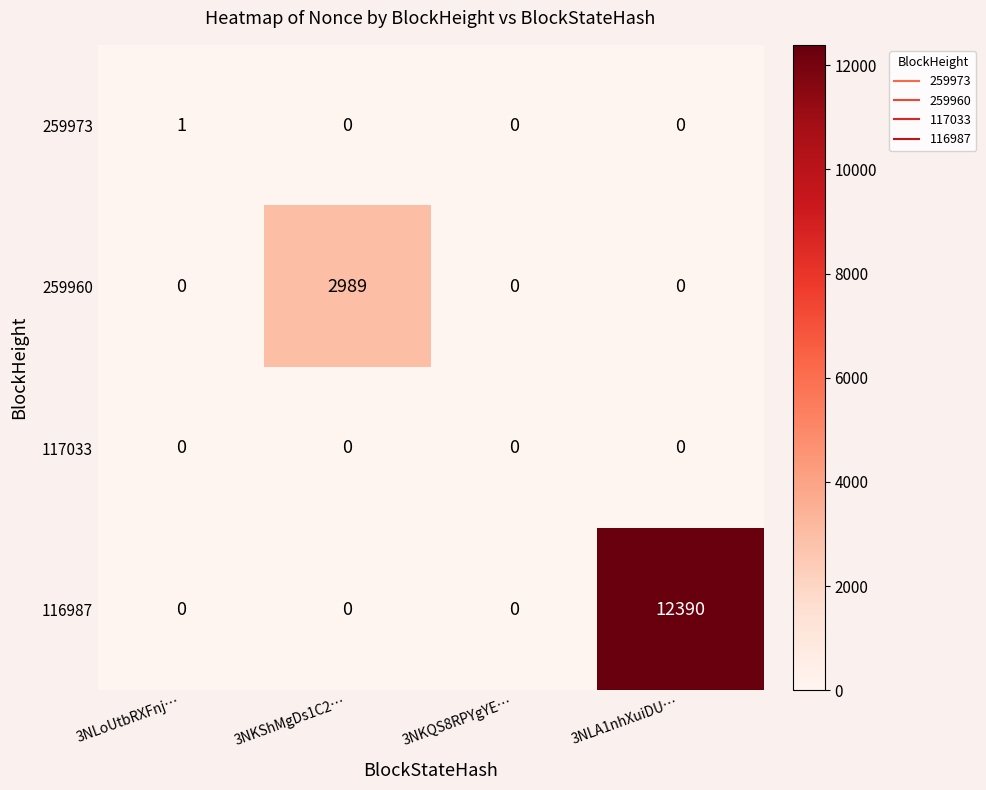

At how many categories does at least one series exceed 10758?

1